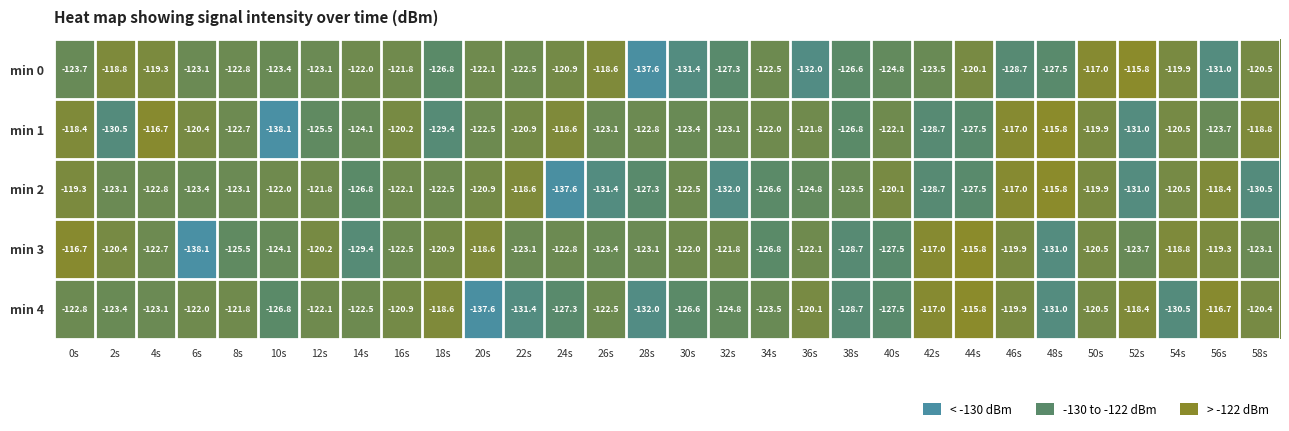

What is the greatest value displayed?

-115.8